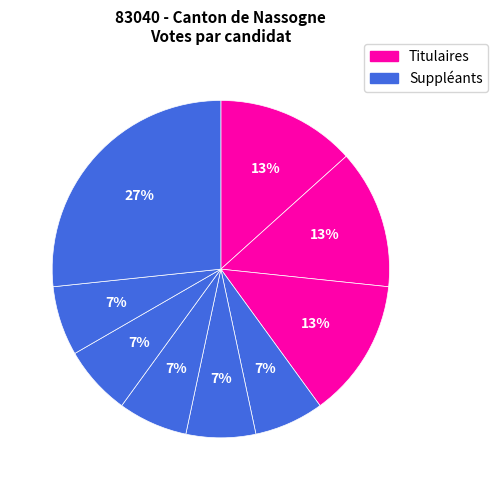

Is there a majority slice in this chart?

No